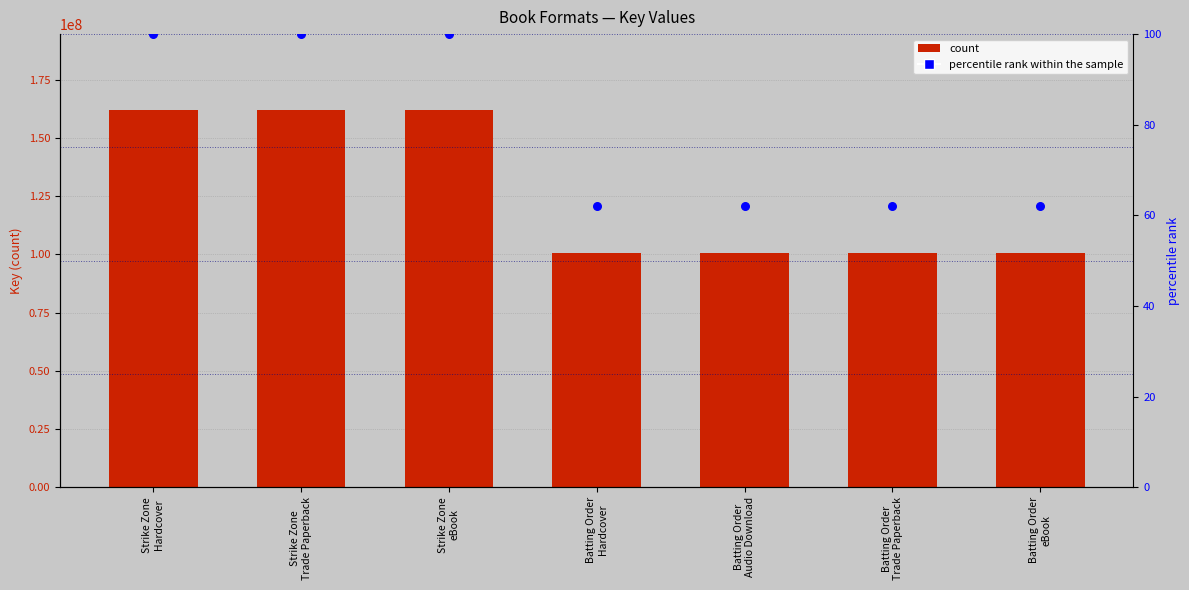

Is the value of percentile rank within the sample at Batting Order
Trade Paperback greater than the value of Key at Strike Zone
Hardcover?

No